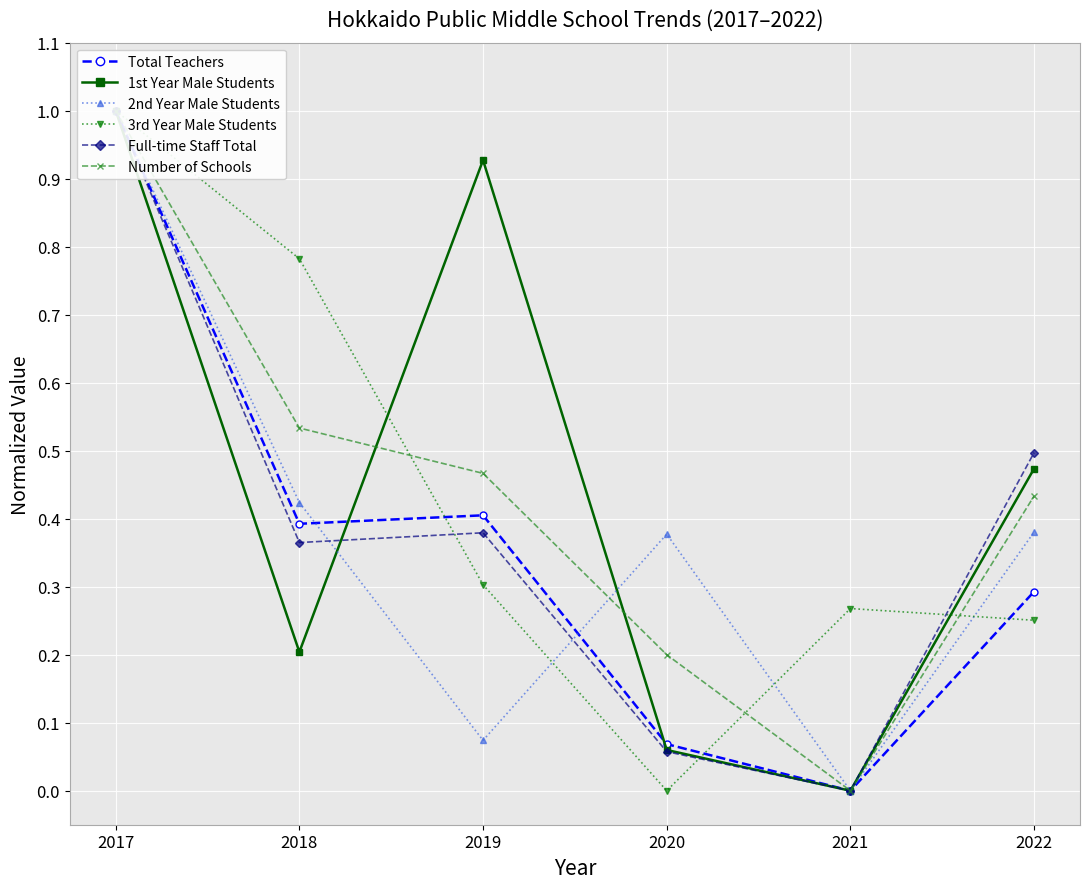

At which category is the sum across all series the highest?

2017